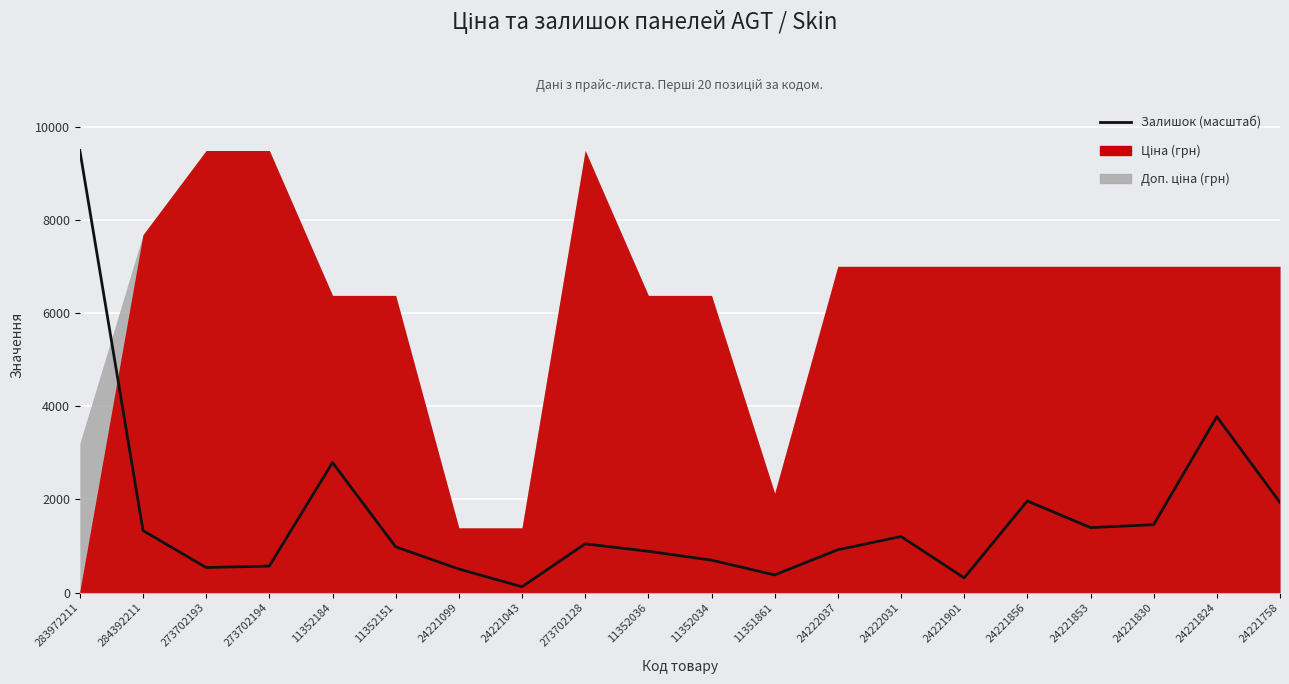

What is the approximate value at 11352151?

983.7